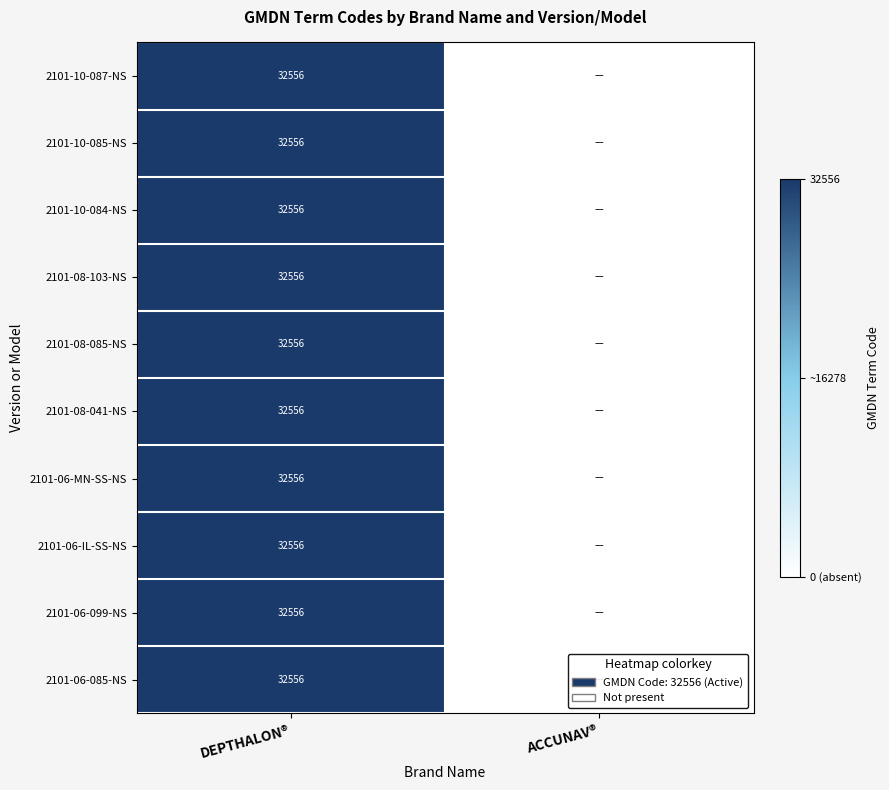

What is the total value across all series at DEPTHALON®?

325560